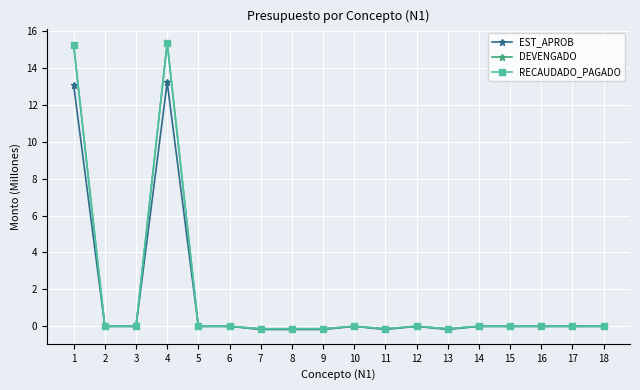

Reading right to left, extract all data points from this chart.

EST_APROB: 18=0.0	17=0.0	16=0.0	15=0.0	14=0.0	13=-0.2	12=0.0	11=-0.2	10=0.0	9=-0.2	8=-0.2	7=-0.2	6=0.0	5=0.0	4=13.2	3=0.0	2=0.0	1=13.0
DEVENGADO: 18=0.0	17=0.0	16=0.0	15=0.0	14=0.0	13=-0.1	12=0.0	11=-0.1	10=0.0	9=-0.1	8=-0.1	7=-0.1	6=0.0	5=0.0	4=15.3	3=0.0	2=0.0	1=15.2
RECAUDADO_PAGADO: 18=0.0	17=0.0	16=0.0	15=0.0	14=0.0	13=-0.1	12=0.0	11=-0.1	10=0.0	9=-0.1	8=-0.1	7=-0.1	6=0.0	5=0.0	4=15.3	3=0.0	2=0.0	1=15.2